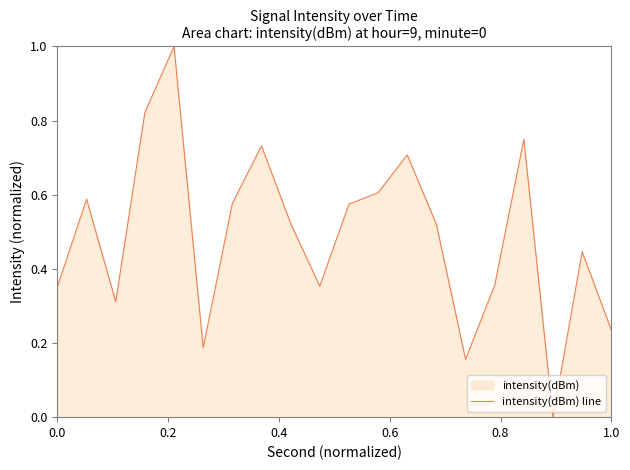

What is the difference between the maximum and minimum values?

1.0